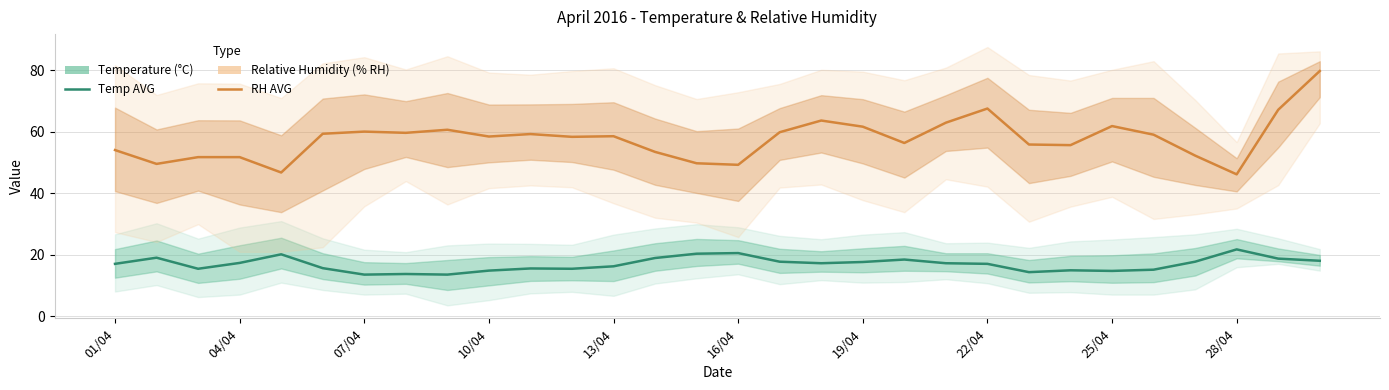

True or false: Temperature (AVG °C) and Relative Humidity (AVG % RH) intersect in this chart.

False